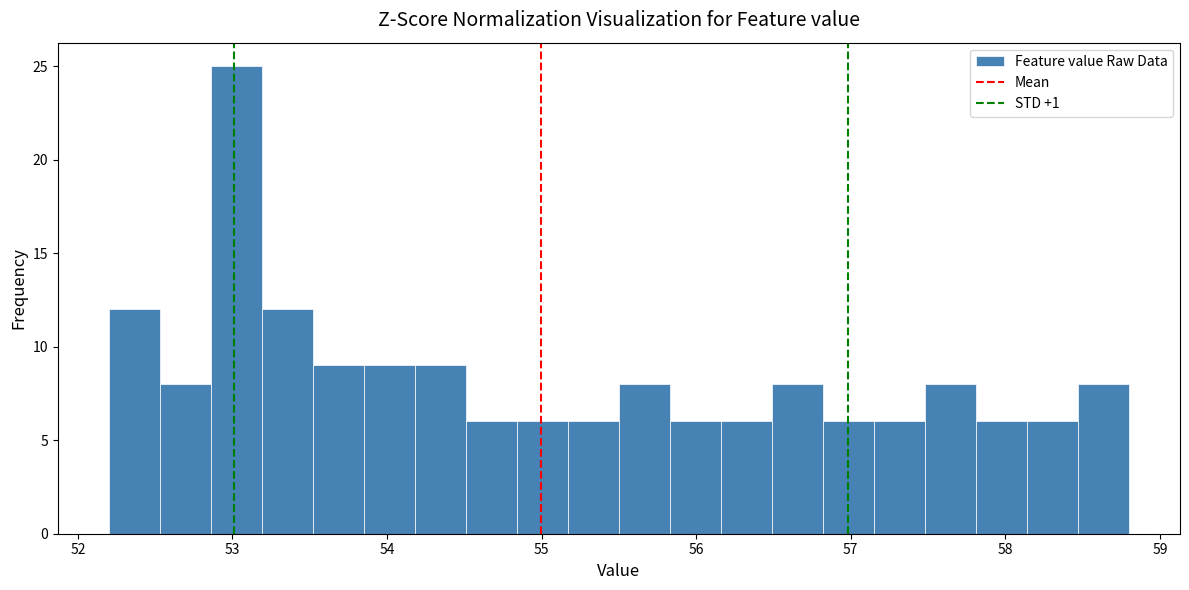

Around what value on the x-axis is the tallest bar? Give the approximate position of its centre, as read against the axis.

53.0